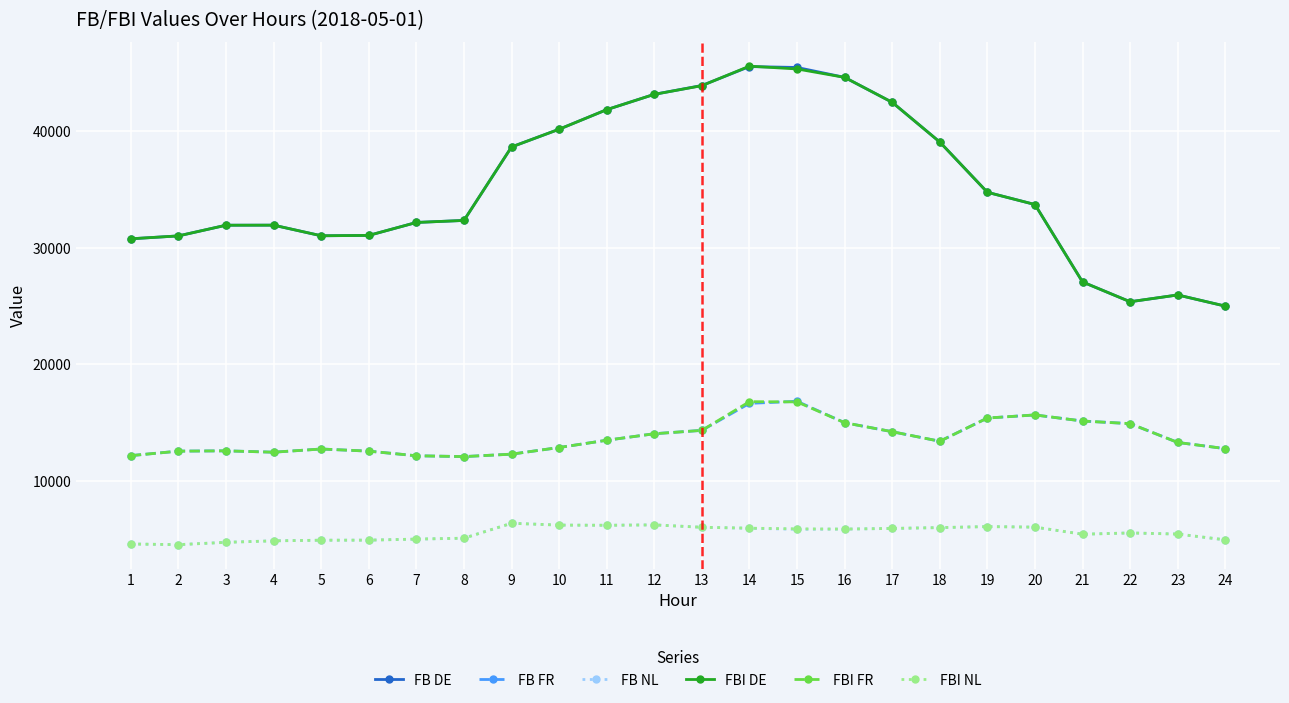

What is the maximum value for FB NL?

6376.9